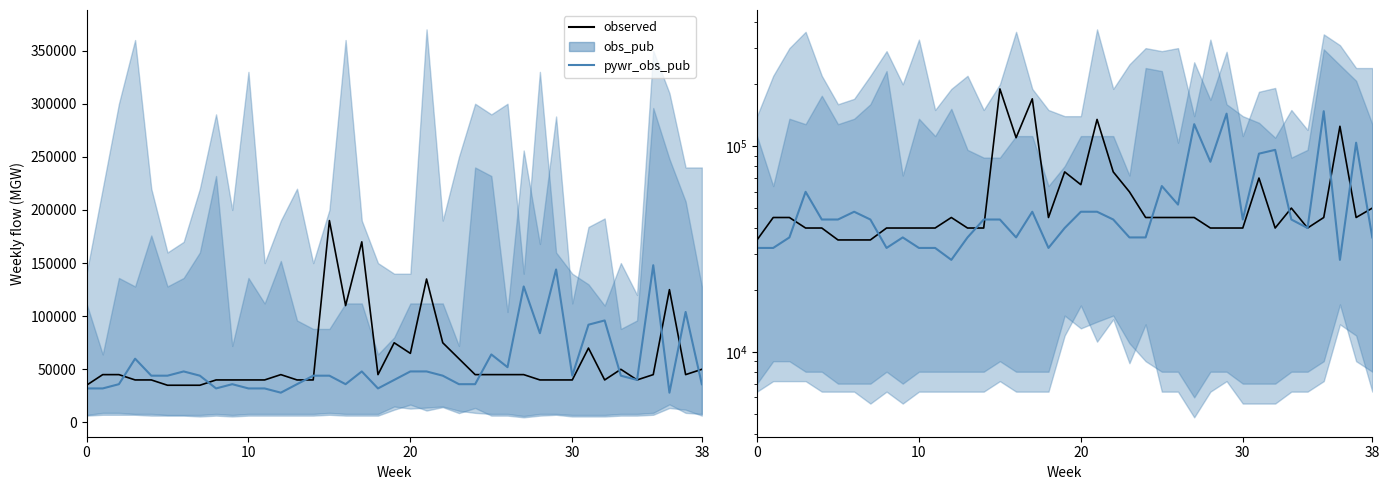

How many data points in pywr_obs_pub are above 44000?

14